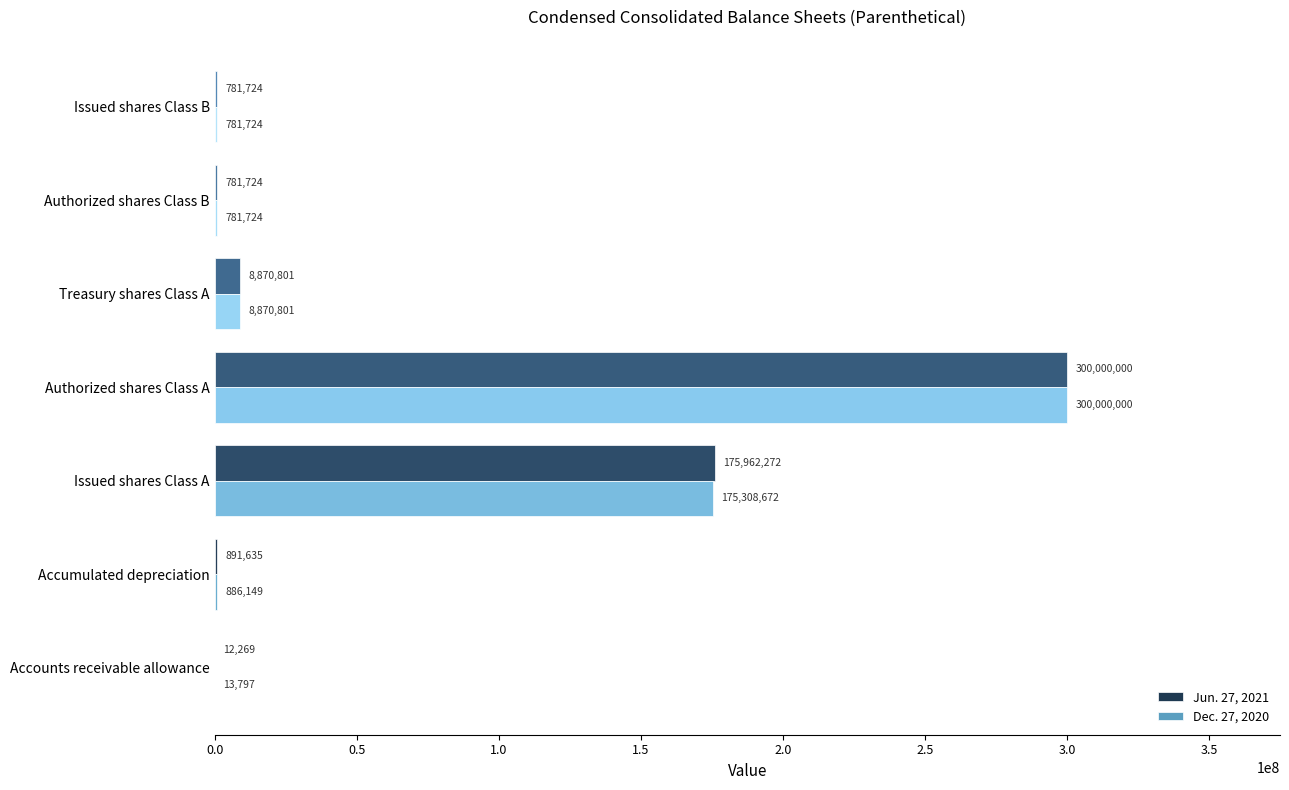

How many data points does each series have?

7